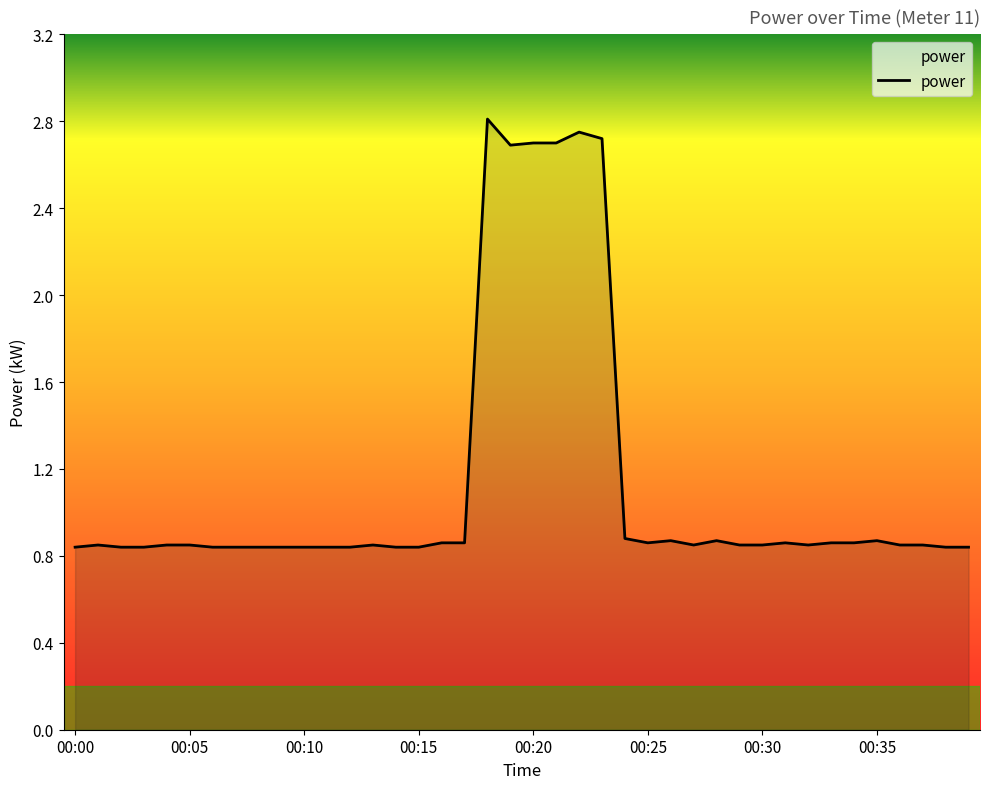

What is the difference between the maximum and minimum values?

2.0